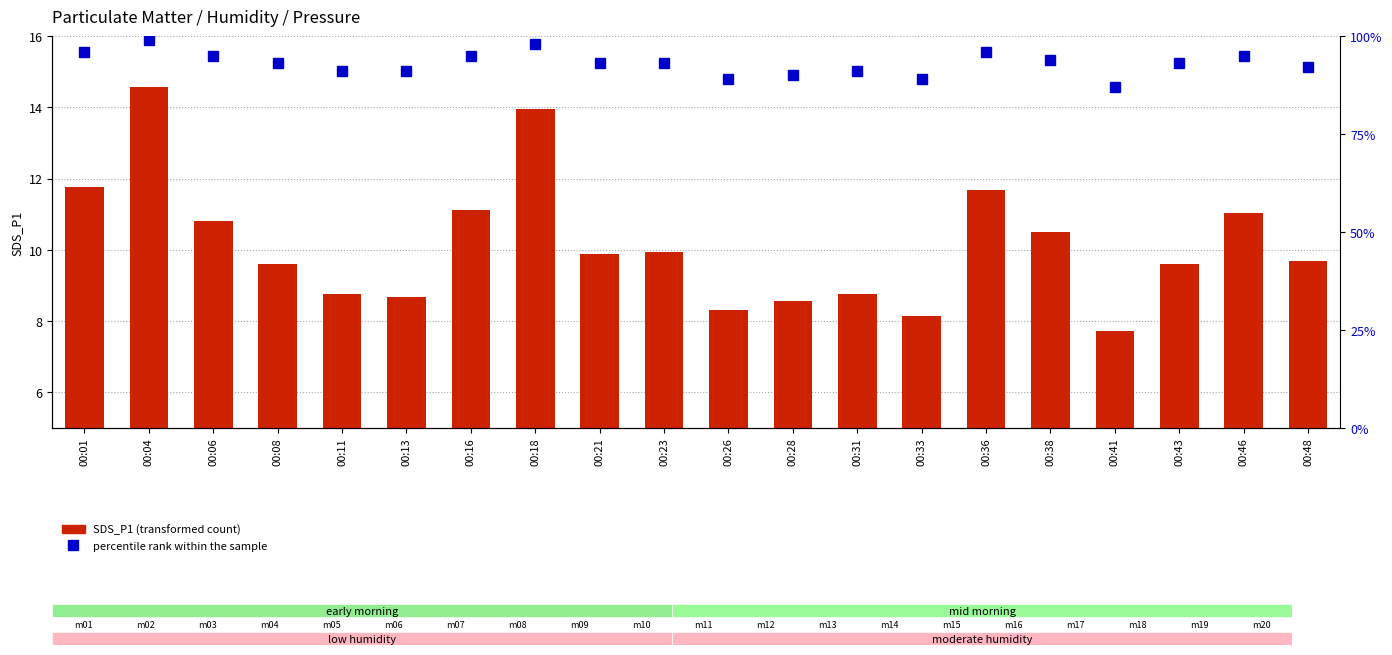

At how many categories does at least one series exceed 18?

20